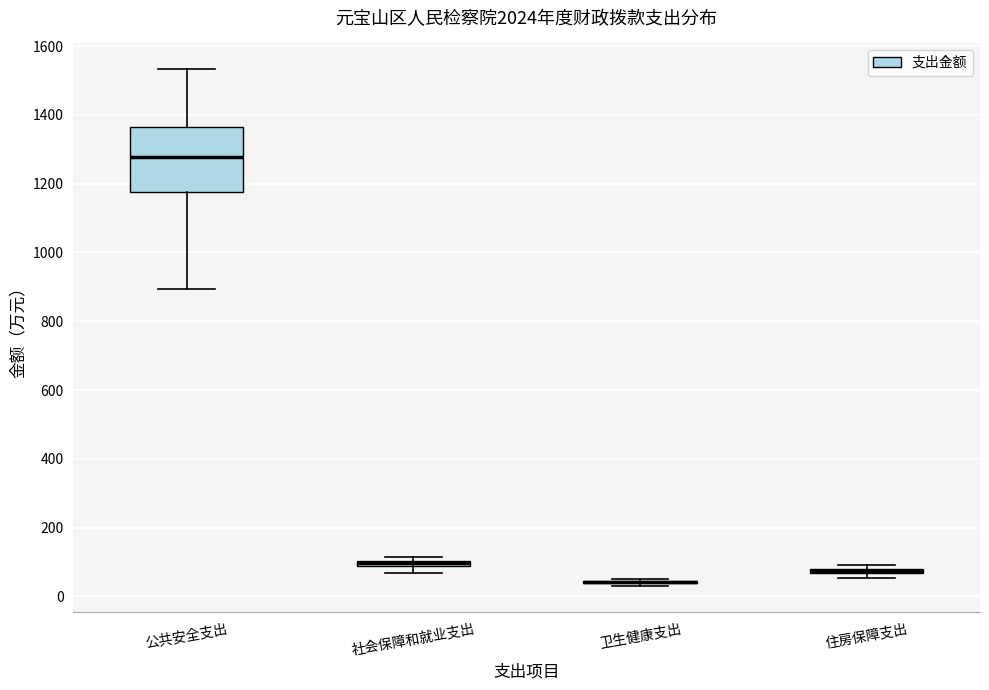

Which box is the tallest, from its lower edge to its upper edge?

公共安全支出